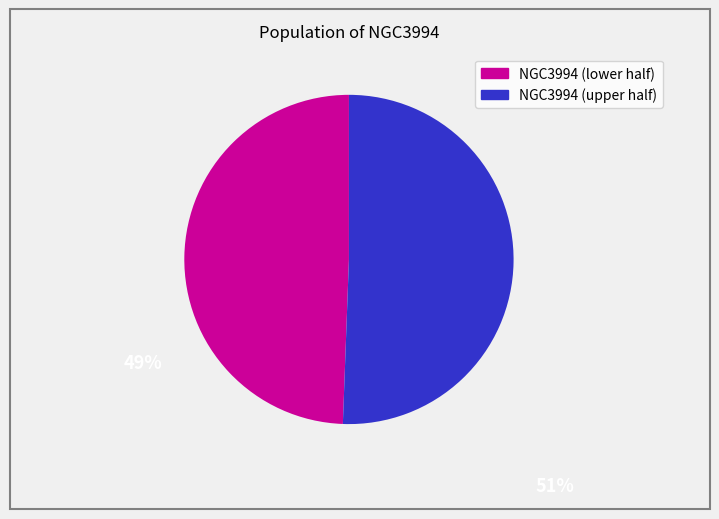

Is there any slice that represents more than half of the pie?

Yes